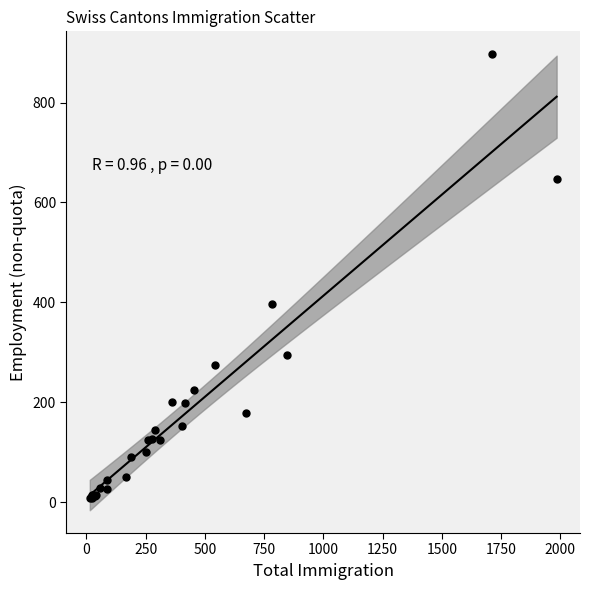

What Y value in the scatter plot is closest to 452?

396